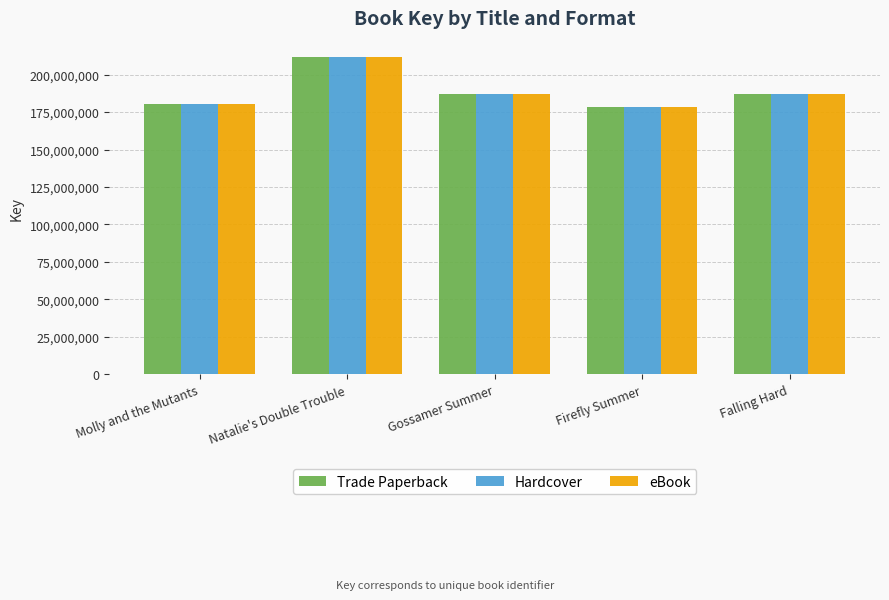

What is the smallest value displayed?

178460696